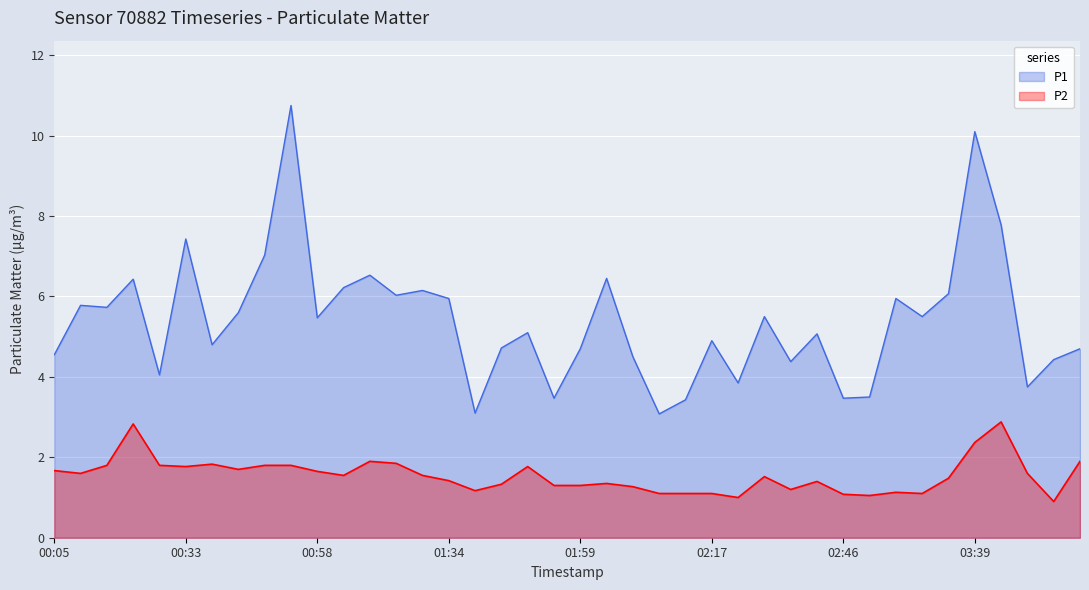

At which category is the sum across all series the highest?

2022-10-03T00:53